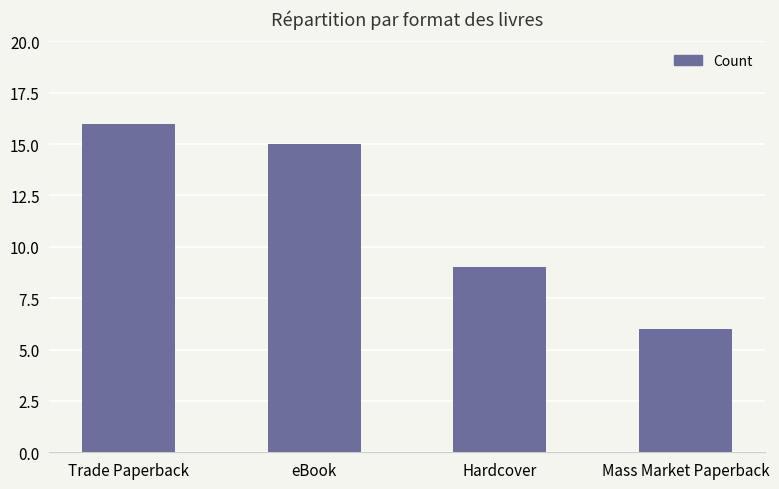

Reading right to left, transcribe all the data shown in this chart.

Mass Market Paperback=6	Hardcover=9	eBook=15	Trade Paperback=16